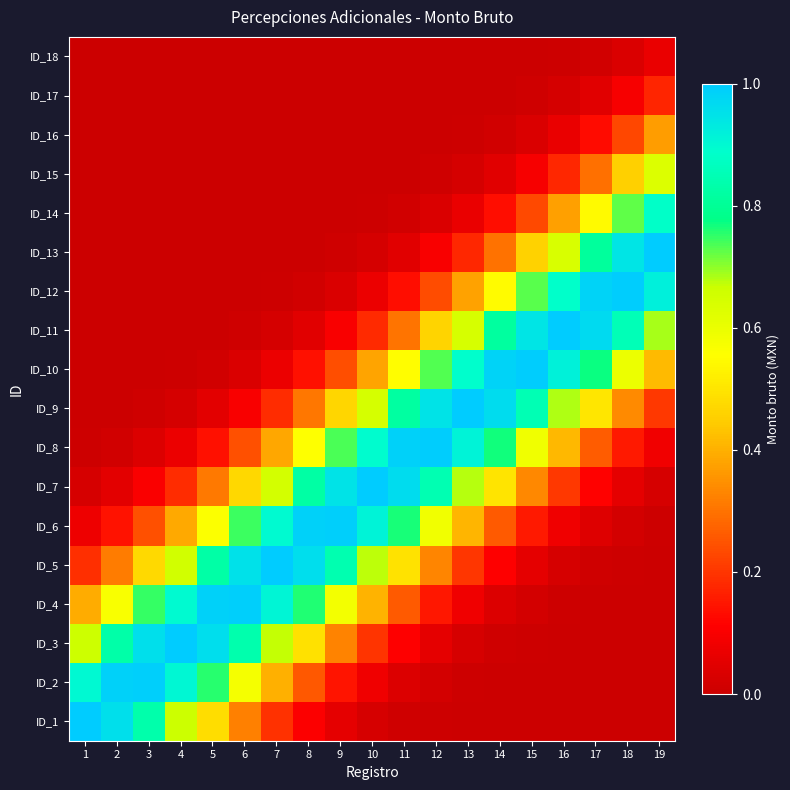

Reading right to left, list all the values displayed in this chart.

ID_1: 19=0.0	18=0.0	17=0.0	16=0.0	15=0.0	14=0.0	13=0.0	12=0.0	11=0.0	10=0.0	9=0.1	8=0.1	7=0.2	6=0.3	5=0.5	4=0.7	3=0.8	2=1.0	1=1.0
ID_2: 19=0.0	18=0.0	17=0.0	16=0.0	15=0.0	14=0.0	13=0.0	12=0.0	11=0.0	10=0.1	9=0.1	8=0.3	7=0.4	6=0.6	5=0.8	4=0.9	3=1.0	2=1.0	1=0.9
ID_3: 19=0.0	18=0.0	17=0.0	16=0.0	15=0.0	14=0.0	13=0.0	12=0.1	11=0.1	10=0.2	9=0.3	8=0.5	7=0.7	6=0.8	5=1.0	4=1.0	3=1.0	2=0.8	1=0.7
ID_4: 19=0.0	18=0.0	17=0.0	16=0.0	15=0.0	14=0.0	13=0.1	12=0.2	11=0.3	10=0.4	9=0.6	8=0.8	7=0.9	6=1.0	5=1.0	4=0.9	3=0.7	2=0.6	1=0.4
ID_5: 19=0.0	18=0.0	17=0.0	16=0.0	15=0.1	14=0.1	13=0.2	12=0.3	11=0.5	10=0.7	9=0.8	8=1.0	7=1.0	6=1.0	5=0.8	4=0.7	3=0.5	2=0.3	1=0.2
ID_6: 19=0.0	18=0.0	17=0.0	16=0.1	15=0.2	14=0.3	13=0.4	12=0.6	11=0.8	10=0.9	9=1.0	8=1.0	7=0.9	6=0.7	5=0.6	4=0.4	3=0.2	2=0.1	1=0.1
ID_7: 19=0.0	18=0.1	17=0.1	16=0.2	15=0.3	14=0.5	13=0.7	12=0.8	11=1.0	10=1.0	9=0.9	8=0.8	7=0.7	6=0.5	5=0.3	4=0.2	3=0.1	2=0.1	1=0.0
ID_8: 19=0.1	18=0.2	17=0.3	16=0.4	15=0.6	14=0.8	13=0.9	12=1.0	11=1.0	10=0.9	9=0.7	8=0.6	7=0.4	6=0.2	5=0.1	4=0.1	3=0.0	2=0.0	1=0.0
ID_9: 19=0.2	18=0.3	17=0.5	16=0.7	15=0.8	14=1.0	13=1.0	12=0.9	11=0.8	10=0.6	9=0.5	8=0.3	7=0.2	6=0.1	5=0.1	4=0.0	3=0.0	2=0.0	1=0.0
ID_10: 19=0.4	18=0.6	17=0.8	16=0.9	15=1.0	14=1.0	13=0.9	12=0.7	11=0.6	10=0.4	9=0.2	8=0.1	7=0.1	6=0.0	5=0.0	4=0.0	3=0.0	2=0.0	1=0.0
ID_11: 19=0.7	18=0.9	17=1.0	16=1.0	15=0.9	14=0.8	13=0.6	12=0.5	11=0.3	10=0.2	9=0.1	8=0.0	7=0.0	6=0.0	5=0.0	4=0.0	3=0.0	2=0.0	1=0.0
ID_12: 19=0.9	18=1.0	17=1.0	16=0.9	15=0.7	14=0.5	13=0.4	12=0.2	11=0.1	10=0.1	9=0.0	8=0.0	7=0.0	6=0.0	5=0.0	4=0.0	3=0.0	2=0.0	1=0.0
ID_13: 19=1.0	18=0.9	17=0.8	16=0.6	15=0.5	14=0.3	13=0.2	12=0.1	11=0.0	10=0.0	9=0.0	8=0.0	7=0.0	6=0.0	5=0.0	4=0.0	3=0.0	2=0.0	1=0.0
ID_14: 19=0.9	18=0.7	17=0.5	16=0.4	15=0.2	14=0.1	13=0.1	12=0.0	11=0.0	10=0.0	9=0.0	8=0.0	7=0.0	6=0.0	5=0.0	4=0.0	3=0.0	2=0.0	1=0.0
ID_15: 19=0.6	18=0.5	17=0.3	16=0.2	15=0.1	14=0.0	13=0.0	12=0.0	11=0.0	10=0.0	9=0.0	8=0.0	7=0.0	6=0.0	5=0.0	4=0.0	3=0.0	2=0.0	1=0.0
ID_16: 19=0.4	18=0.2	17=0.1	16=0.1	15=0.0	14=0.0	13=0.0	12=0.0	11=0.0	10=0.0	9=0.0	8=0.0	7=0.0	6=0.0	5=0.0	4=0.0	3=0.0	2=0.0	1=0.0
ID_17: 19=0.2	18=0.1	17=0.0	16=0.0	15=0.0	14=0.0	13=0.0	12=0.0	11=0.0	10=0.0	9=0.0	8=0.0	7=0.0	6=0.0	5=0.0	4=0.0	3=0.0	2=0.0	1=0.0
ID_18: 19=0.1	18=0.0	17=0.0	16=0.0	15=0.0	14=0.0	13=0.0	12=0.0	11=0.0	10=0.0	9=0.0	8=0.0	7=0.0	6=0.0	5=0.0	4=0.0	3=0.0	2=0.0	1=0.0